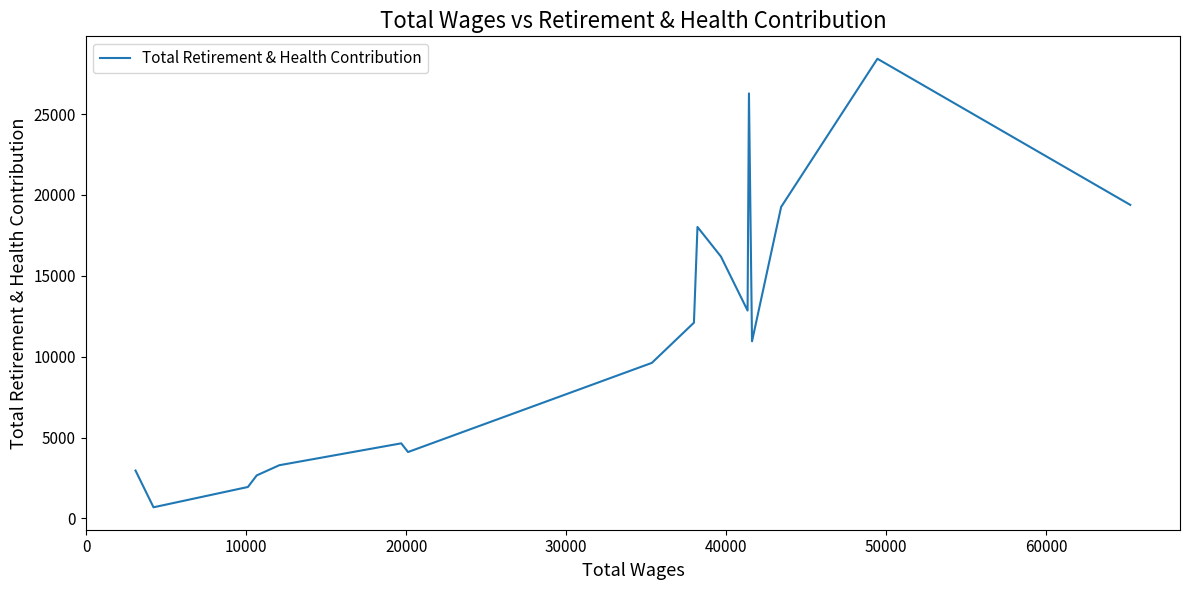

What is the difference between the maximum and minimum values?

27732